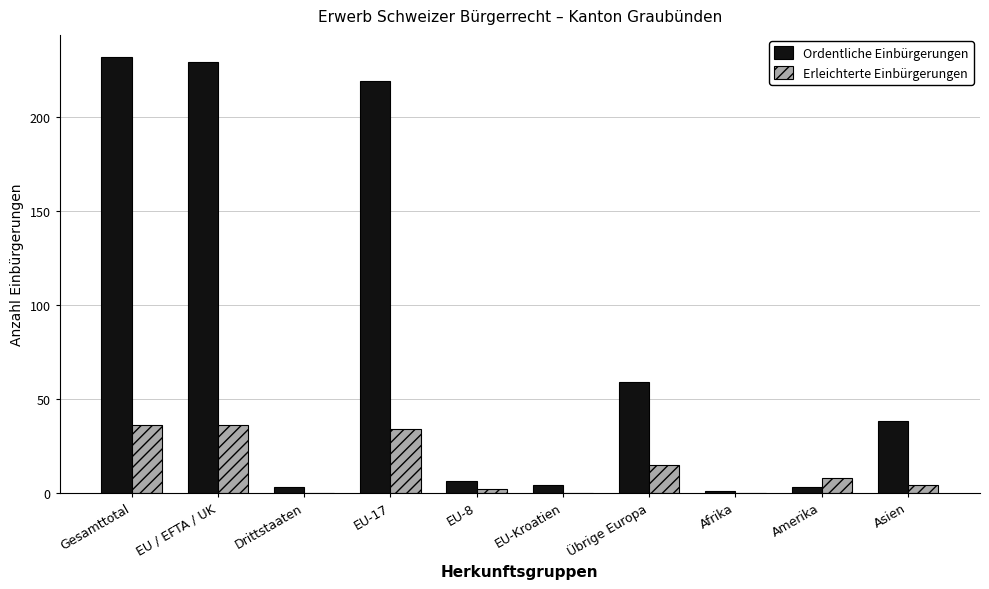

What is the total value across all series at EU / EFTA / UK?

265